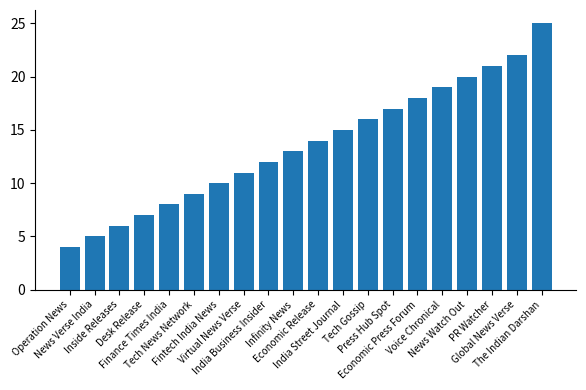

Reading left to right, extract all data points from this chart.

4	5	6	7	8	9	10	11	12	13	14	15	16	17	18	19	20	21	22	25